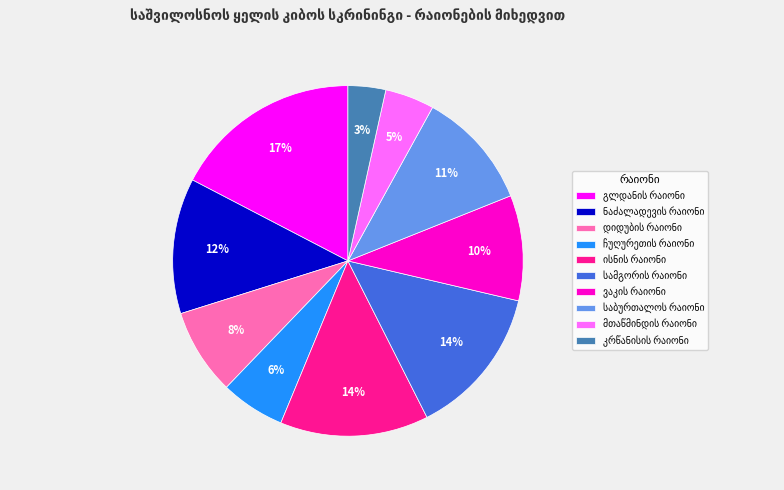

To the nearest percent, what is the average slice percentage?

10%